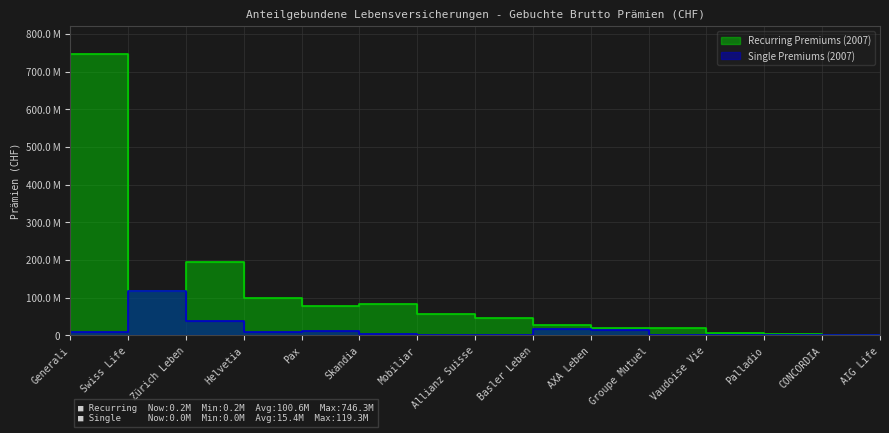

How many data points in Recurring Premiums (2007) are less than 47650855?

7